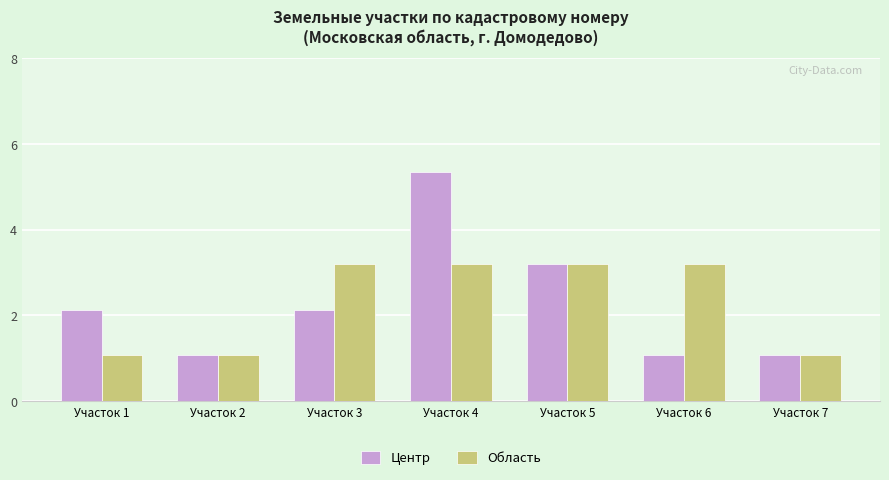

What is the value of the Область bar at the 3rd from the left?

3